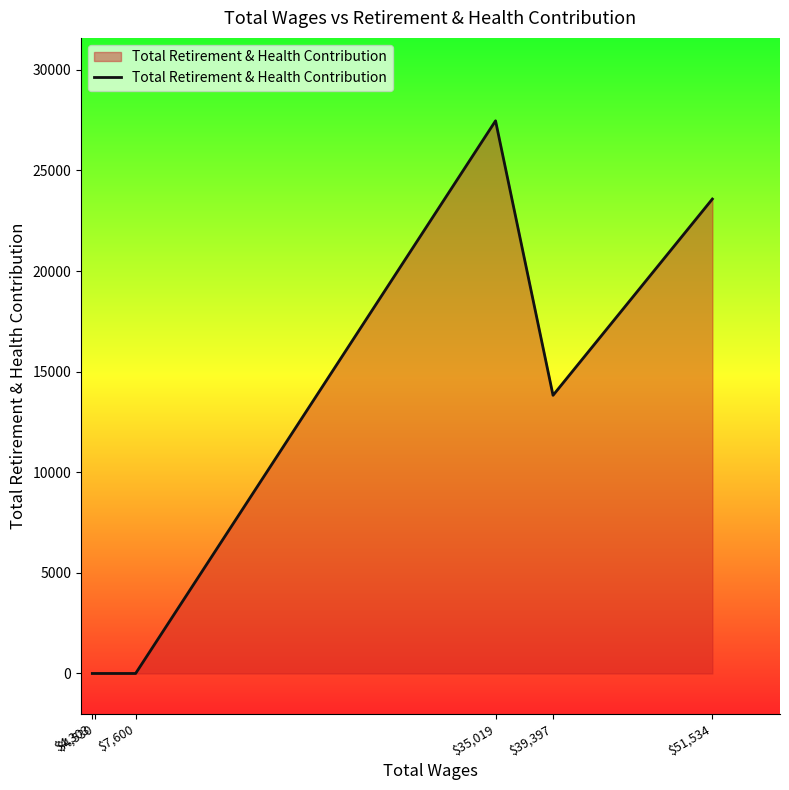

What is the average value?

10812